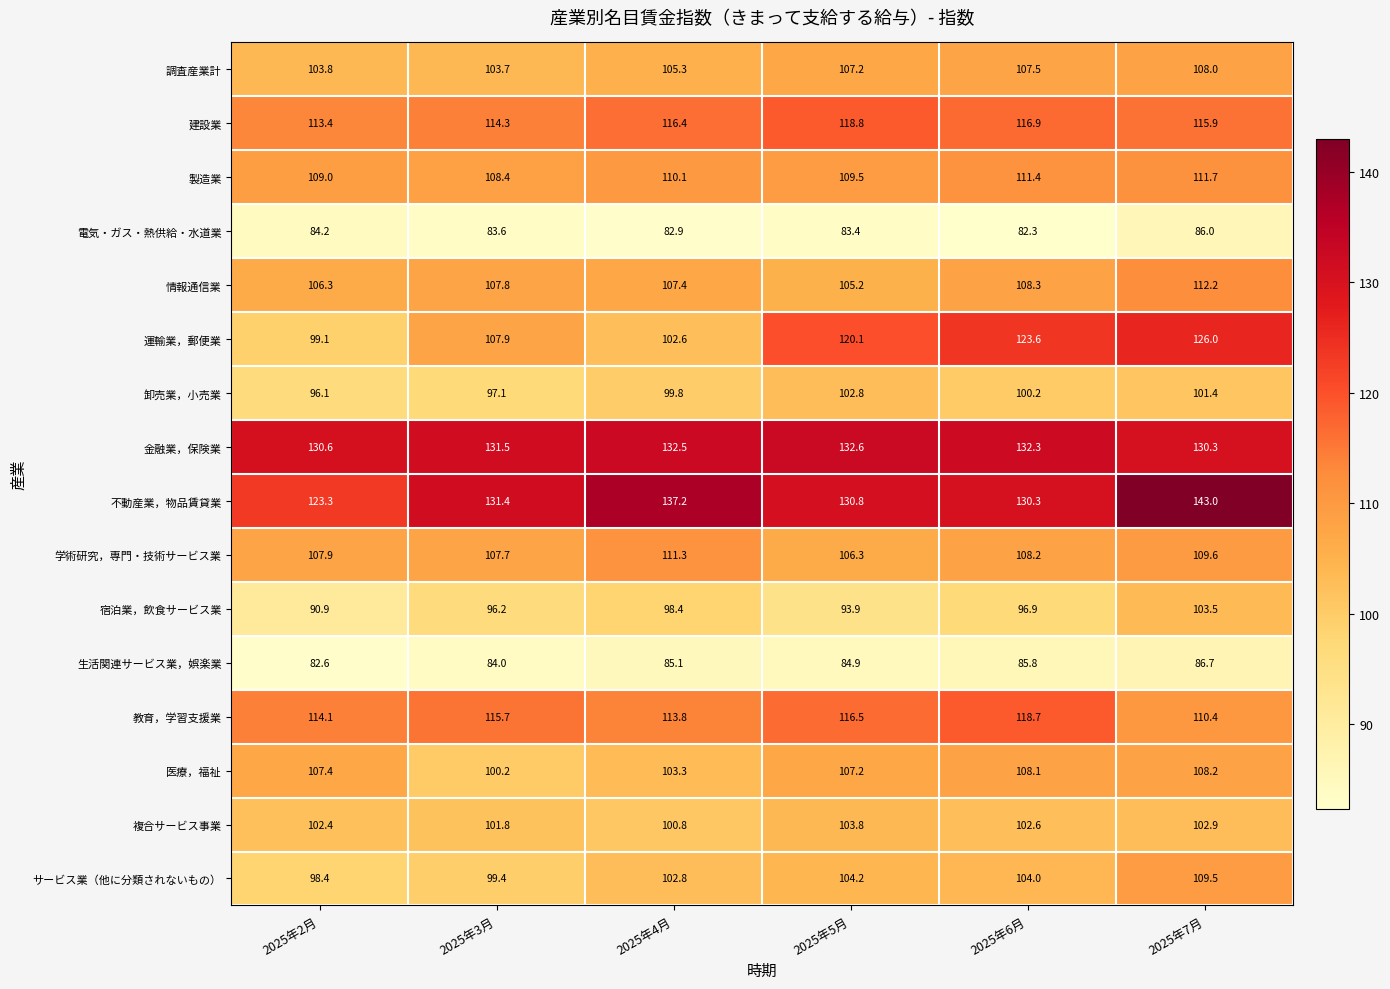

List the series in order of their peak value, lowest first.

電気・ガス・熱供給・水道業, 生活関連サービス業，娯楽業, 卸売業，小売業, 宿泊業，飲食サービス業, 複合サービス事業, 調査産業計, 医療，福祉, サービス業（他に分類されないもの）, 学術研究，専門・技術サービス業, 製造業, 情報通信業, 教育，学習支援業, 建設業, 運輸業，郵便業, 金融業，保険業, 不動産業，物品賃貸業